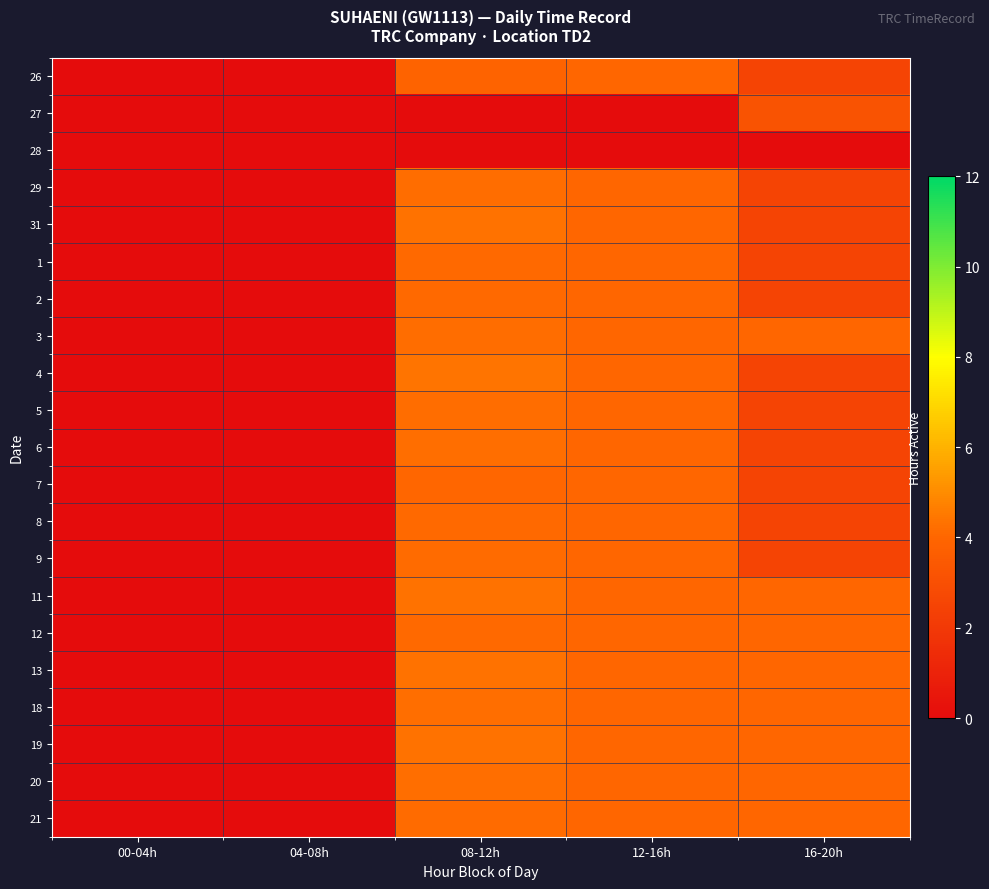

At which category is the sum across all series the highest?

08-12h